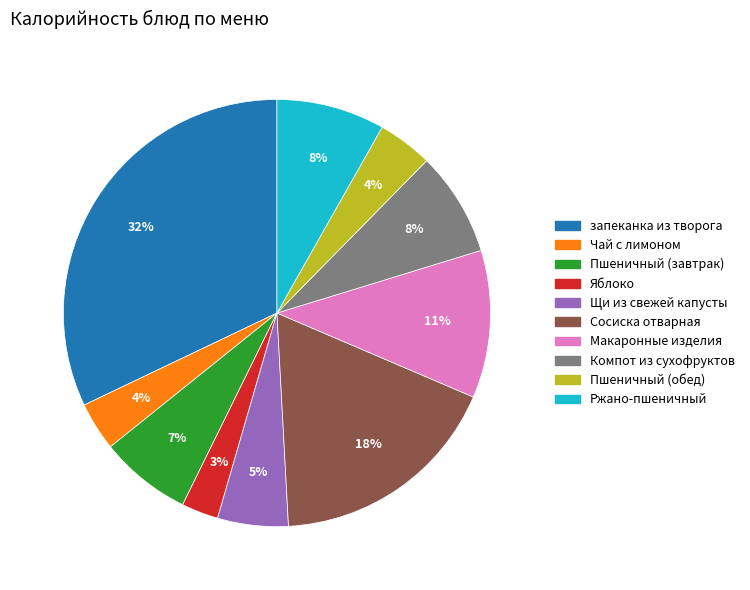

To the nearest percent, what is the difference between the largest and smallest slice percentages?

29%